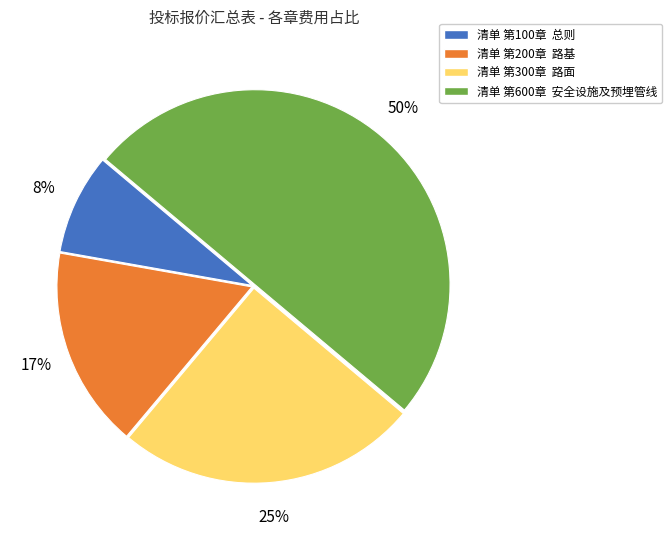

Does 清单 第200章 路基 represent more than half of the total?

No